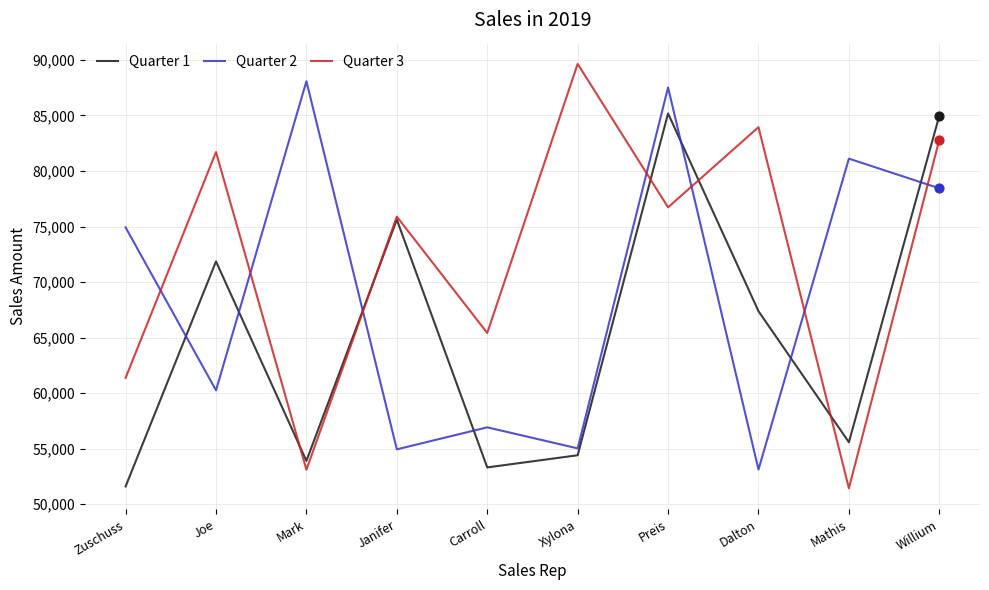

What is the total value across all series at Mark?

195068